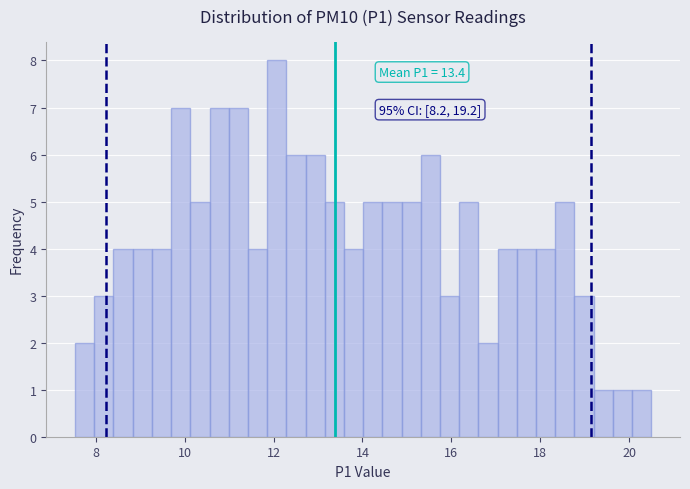

Read against the x-axis, roughly where is the centre of the tallest bar?

12.0